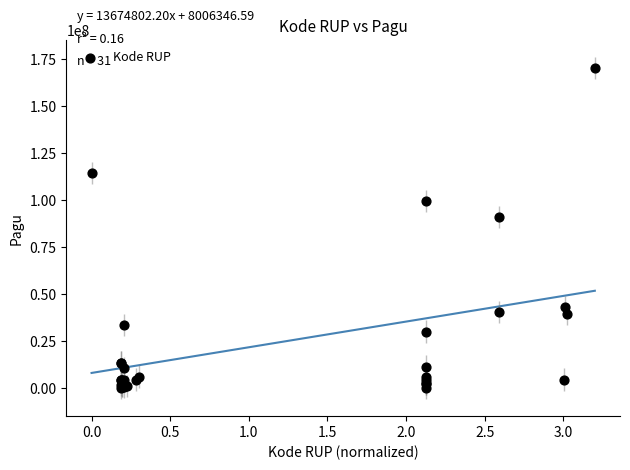

What Y value in the scatter plot is closest to 85250550?

90900000